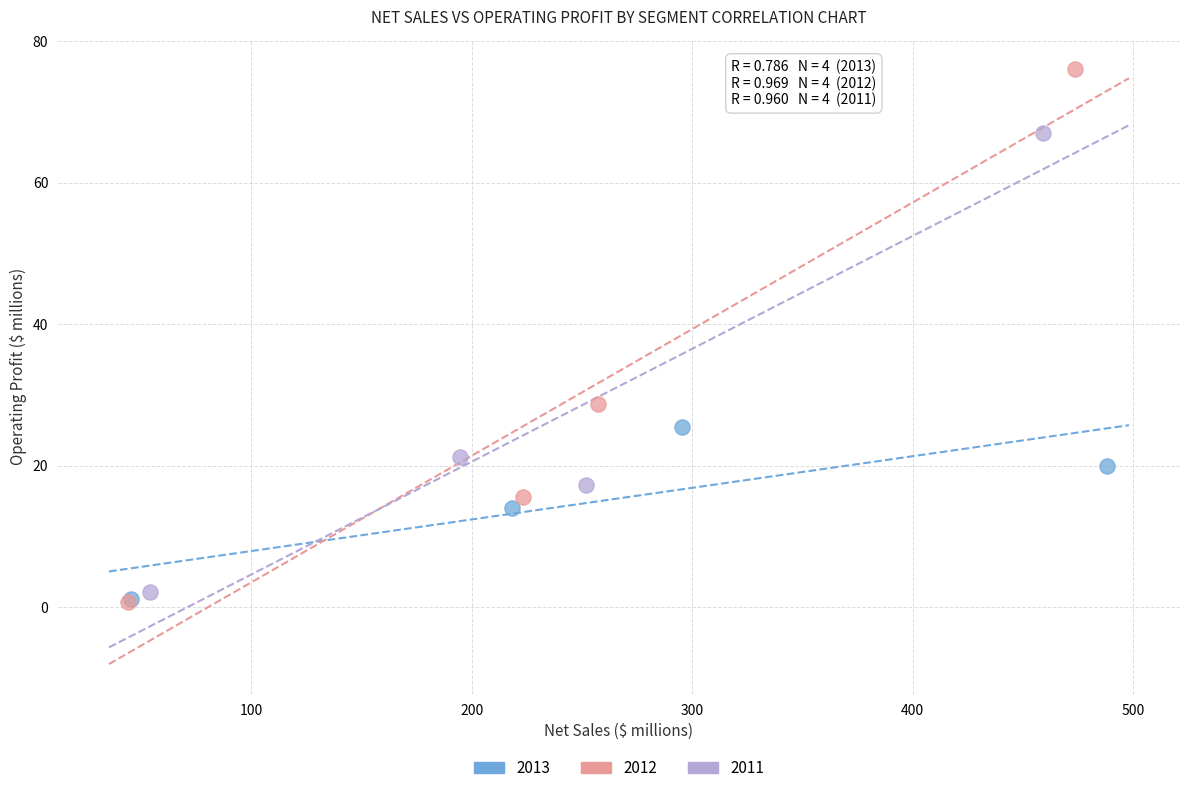

Which series has the largest Y range (max minus min)?

2012